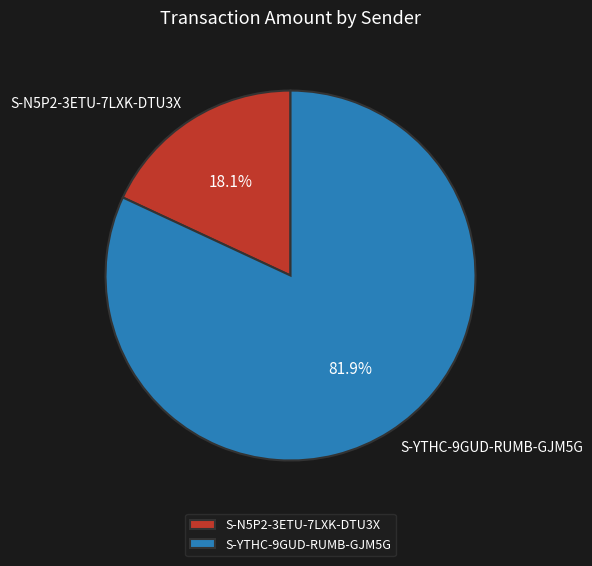

What is the total percentage of S-YTHC-9GUD-RUMB-GJM5G and S-N5P2-3ETU-7LXK-DTU3X?

100.0%